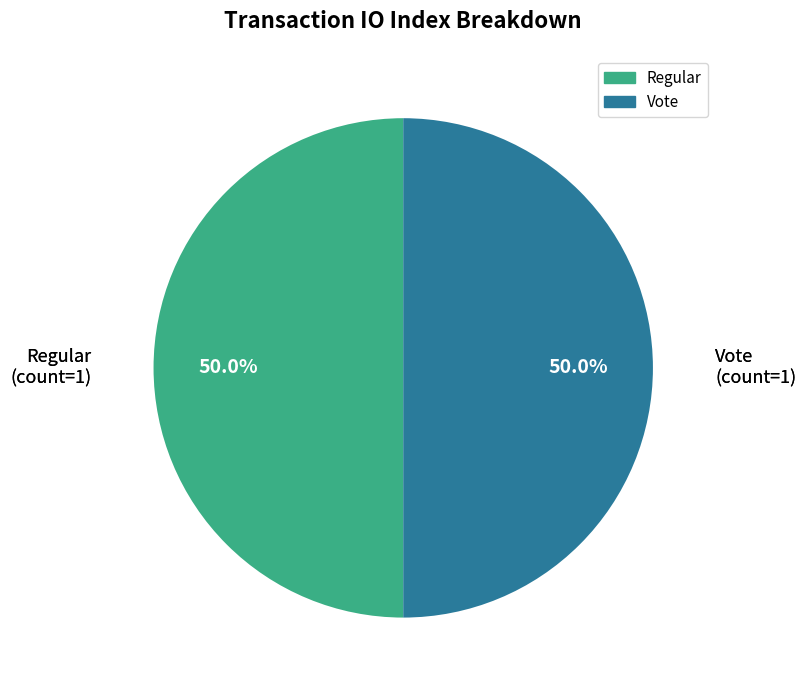

Count the number of slices in the pie.

2